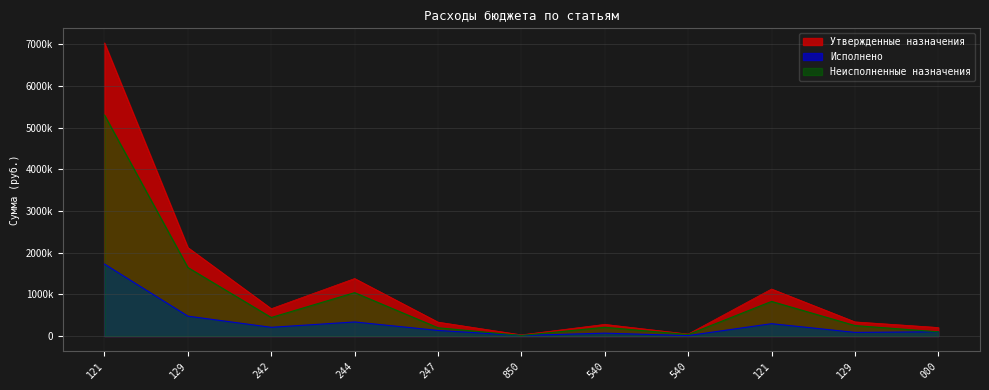

True or false: Исполнено has a value of 3082514.9 at 121.

False